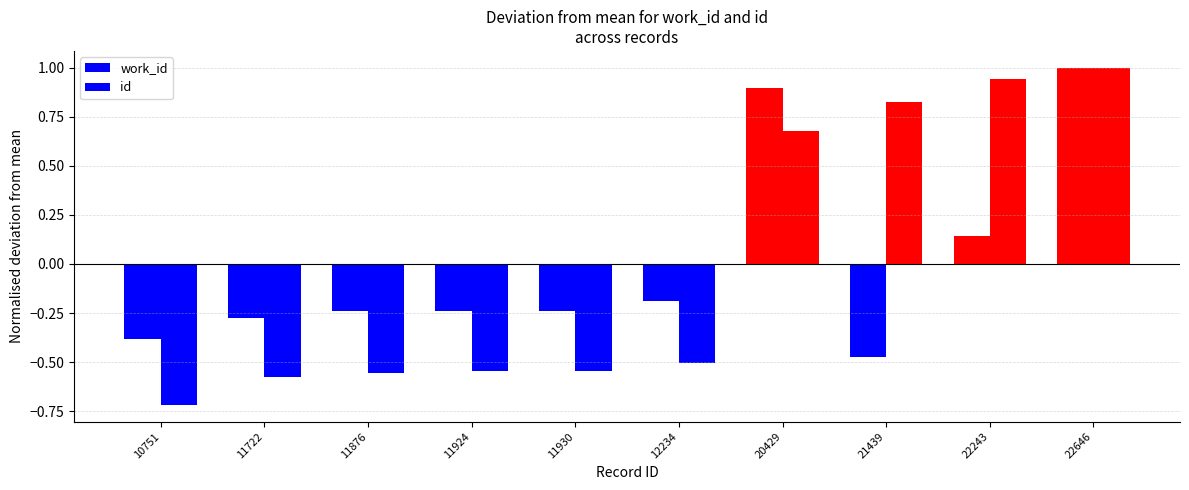

How many data points does each series have?

10